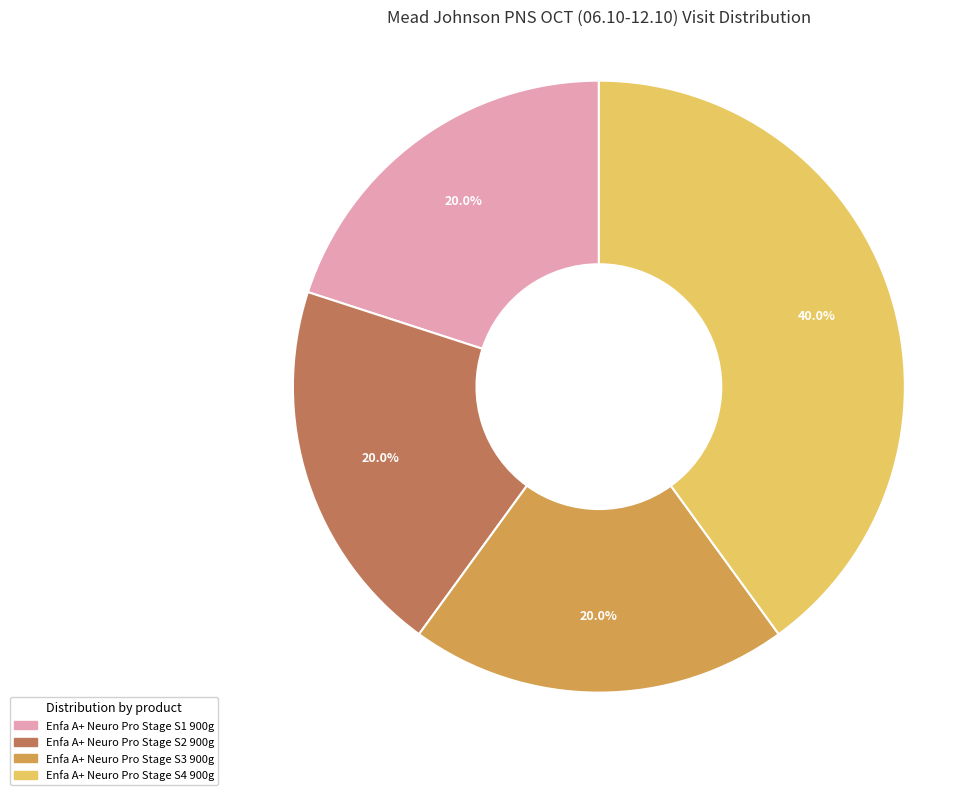

To the nearest percent, what is the average slice percentage?

25%